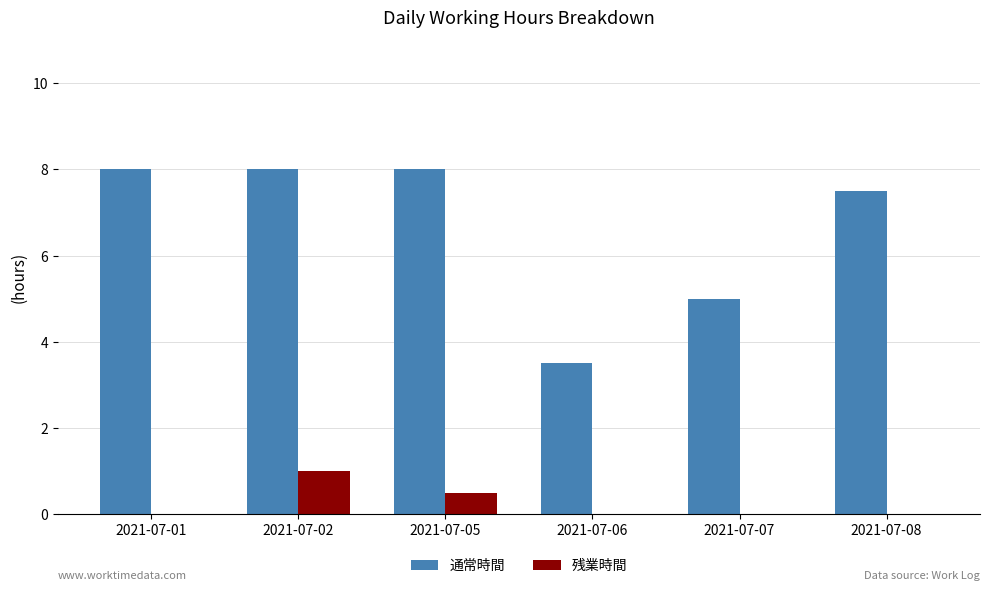

Is it true that 通常時間 equals 8.4 at 2021-07-07?

False